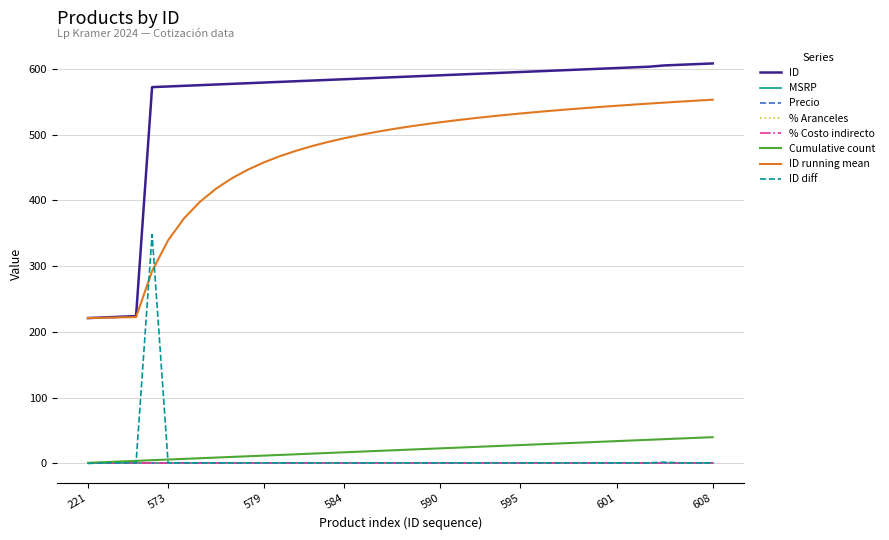

Which category has the lowest value in the Precio series?

221